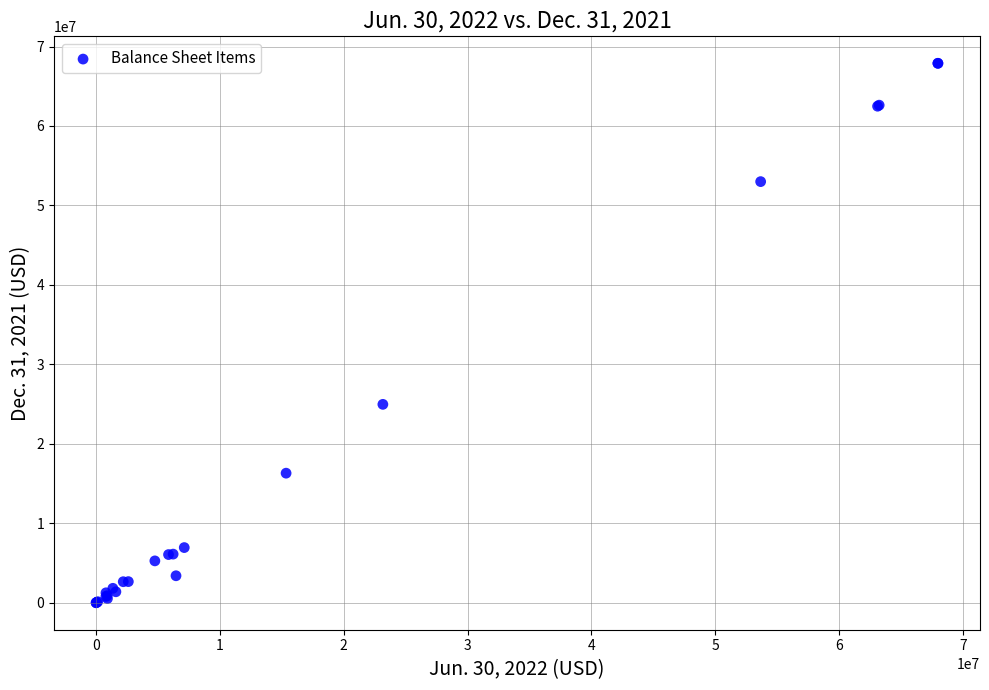

What Y value in the scatter plot is closest to 33944500?

24969000